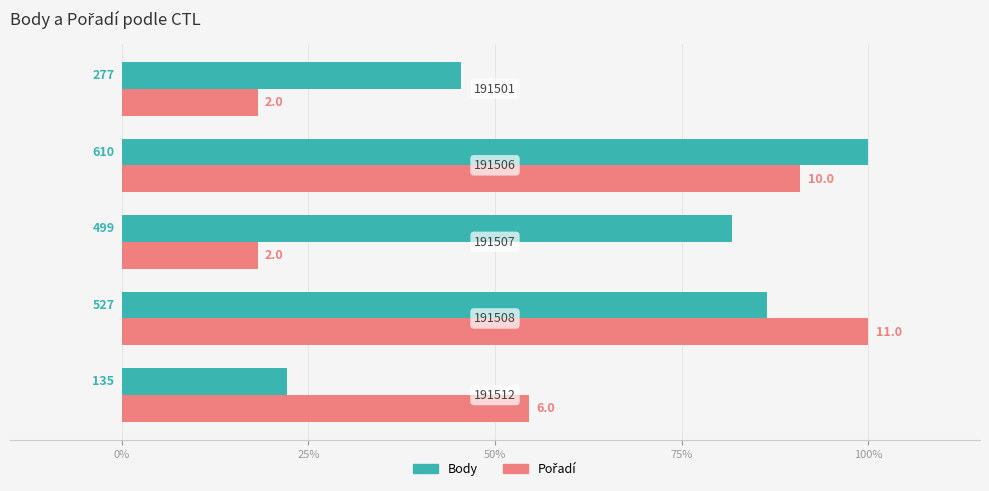

How many groups of bars are there?

5